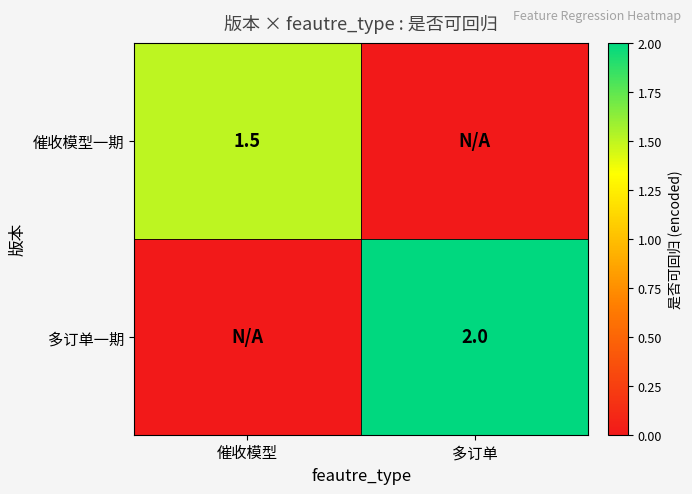

True or false: 多订单一期 has a value of 0.6 at 多订单.

False